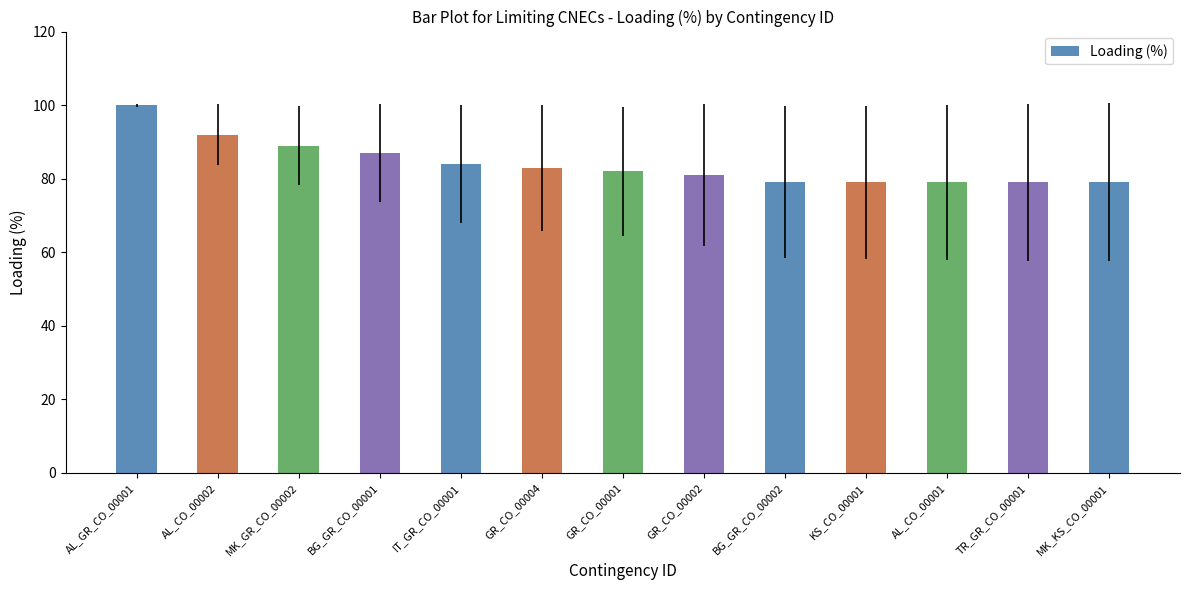

What is the change in value from AL_GR_CO_00001 to GR_CO_00004?

-17